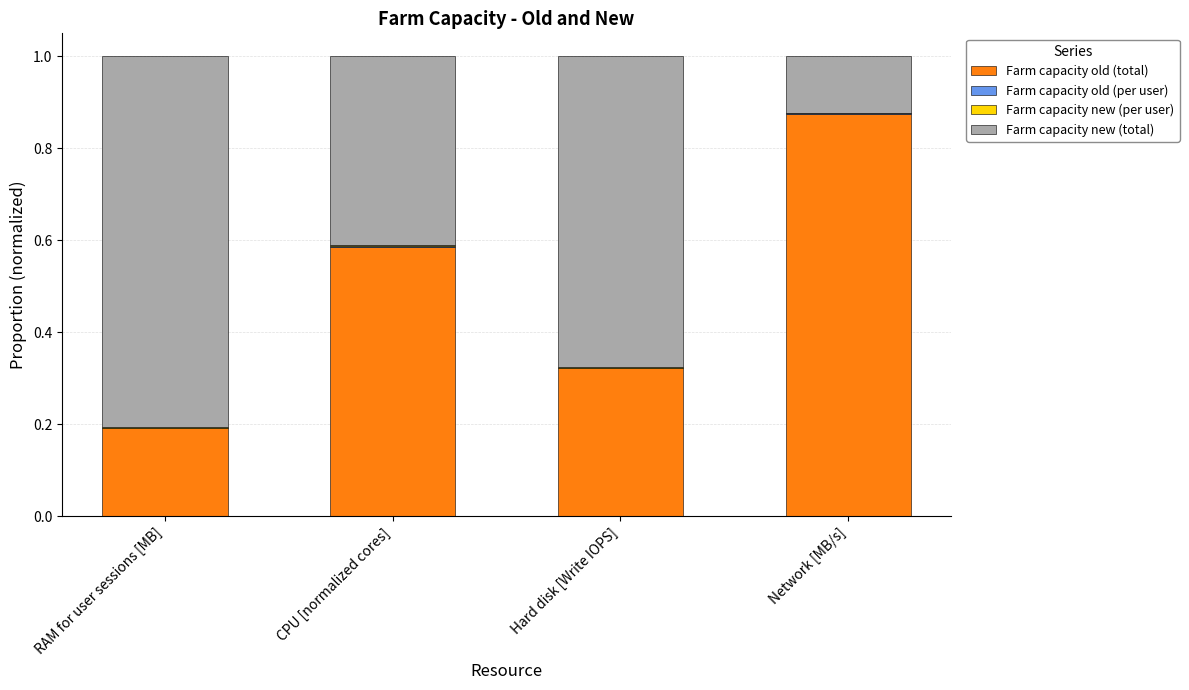

What is the label of the 4th bar from the left?

Network [MB/s]